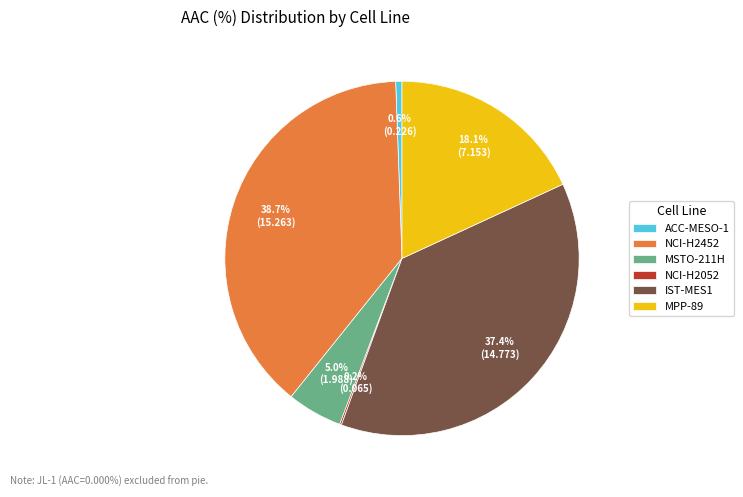

To the nearest percent, what is the average slice percentage?

17%